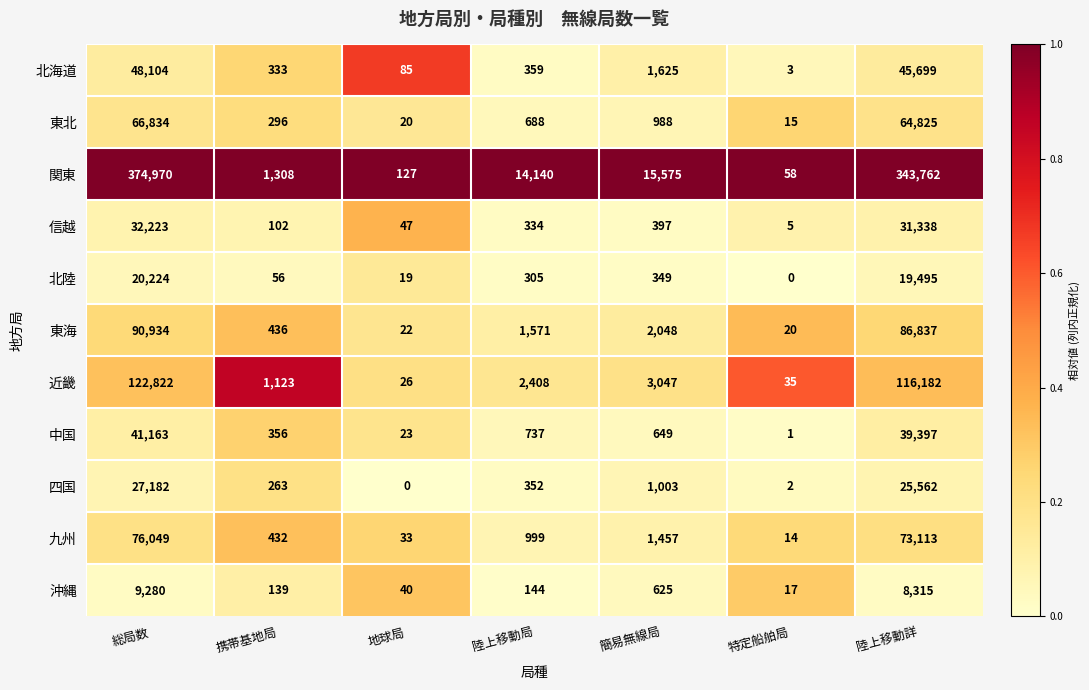

Which series has the widest spread of values?

関東